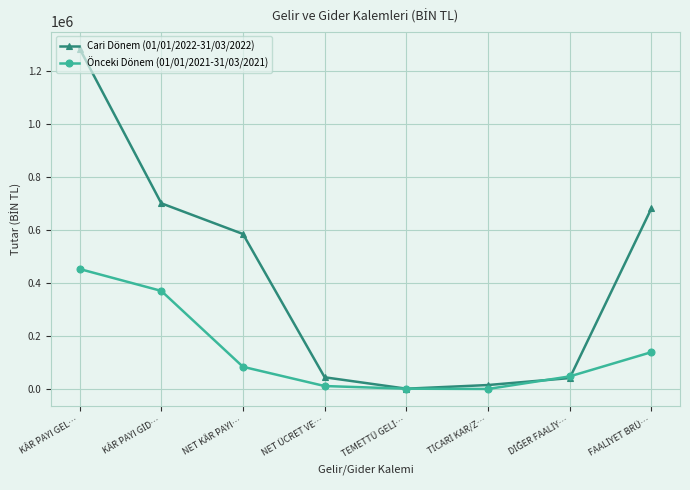

How many positive values does the Cari Dönem (01/01/2022-31/03/2022) series have?

7